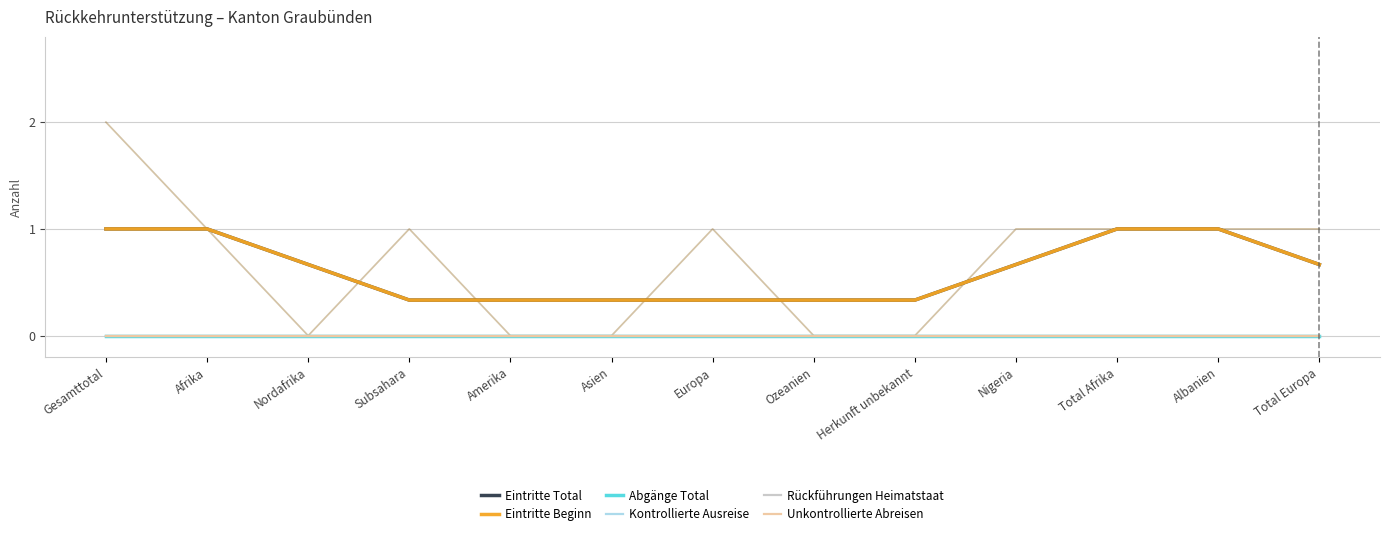

At how many categories does at least one series exceed 0?

13